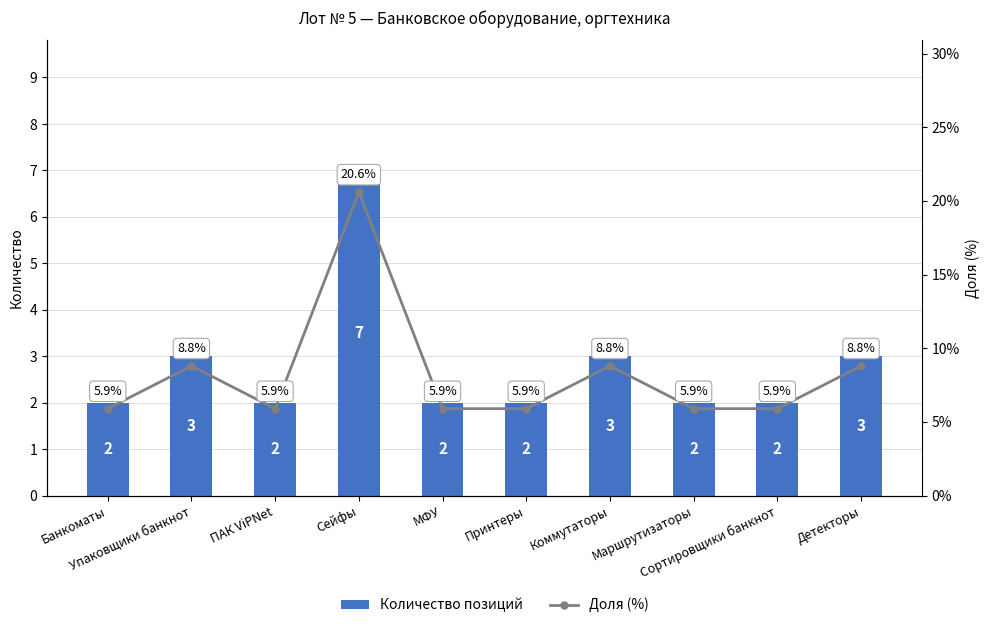

Reading left to right, extract all data points from this chart.

Количество позиций: 2.0	3.0	2.0	7.0	2.0	2.0	3.0	2.0	2.0	3.0
Доля (%): 5.9	8.8	5.9	20.6	5.9	5.9	8.8	5.9	5.9	8.8